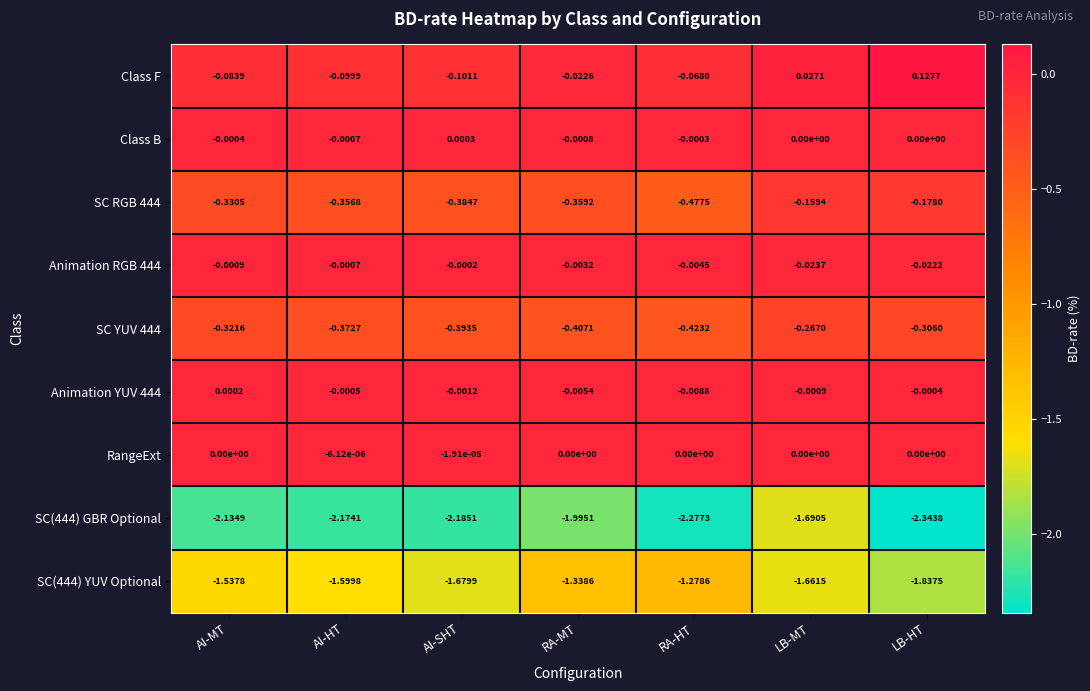

What is the total value across all series at AI-SHT?

-4.7